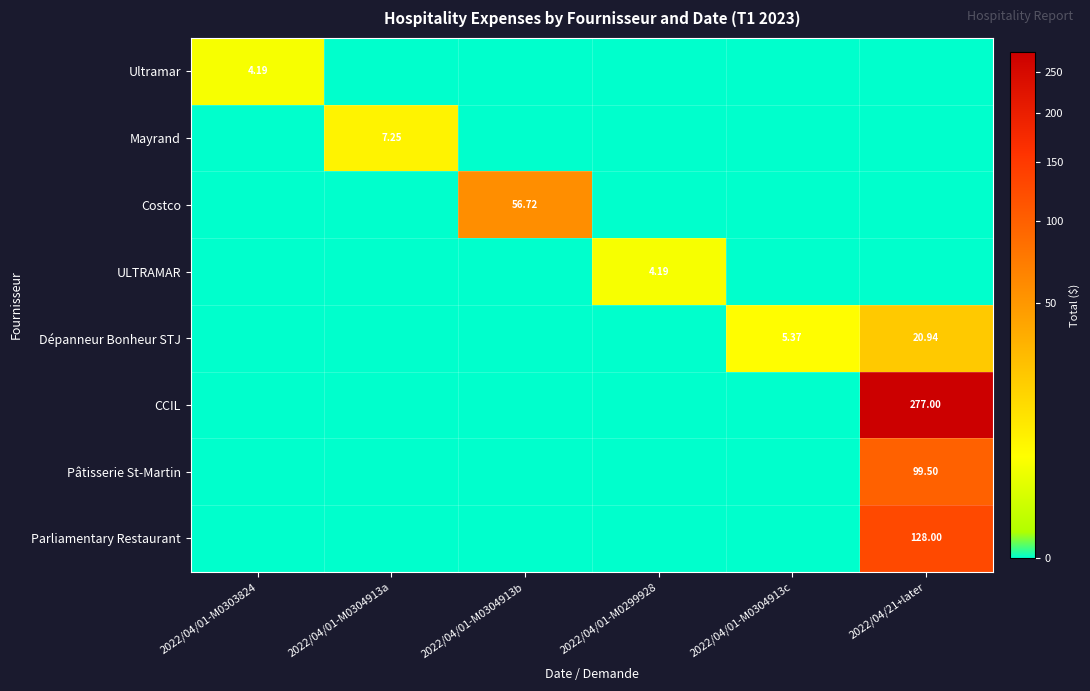

Is the value of Mayrand at 2022/04/01-M0304913b greater than the value of Pâtisserie St-Martin at 2022/04/01-M0303824?

No